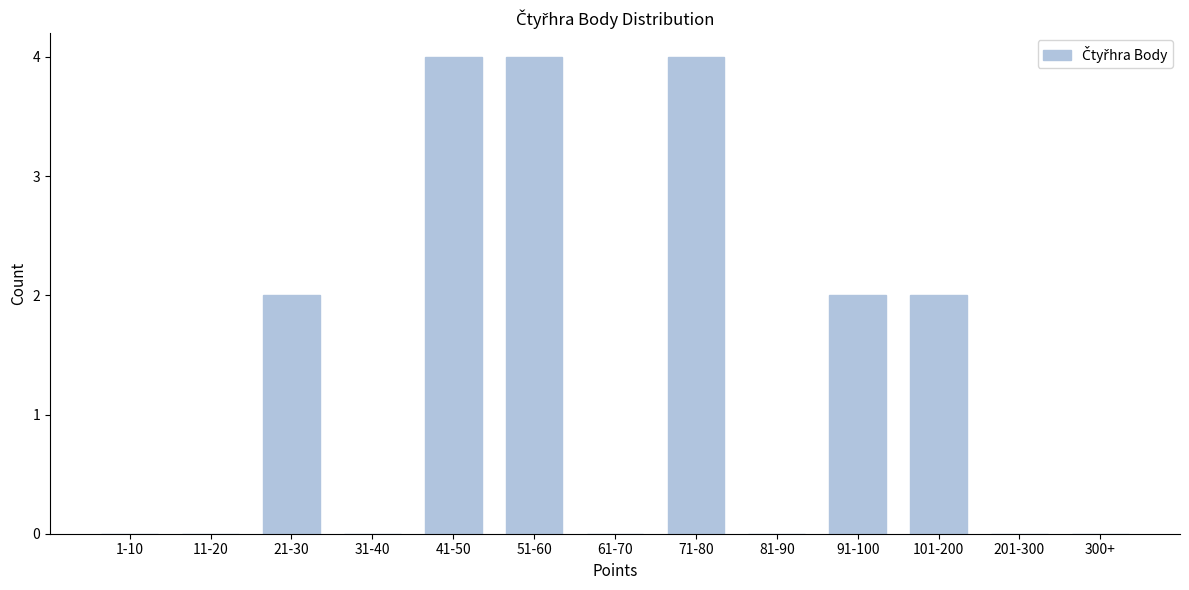

Reading left to right, extract all data points from this chart.

1-10=0	11-20=0	21-30=2	31-40=0	41-50=4	51-60=4	61-70=0	71-80=4	81-90=0	91-100=2	101-200=2	201-300=0	300+=0